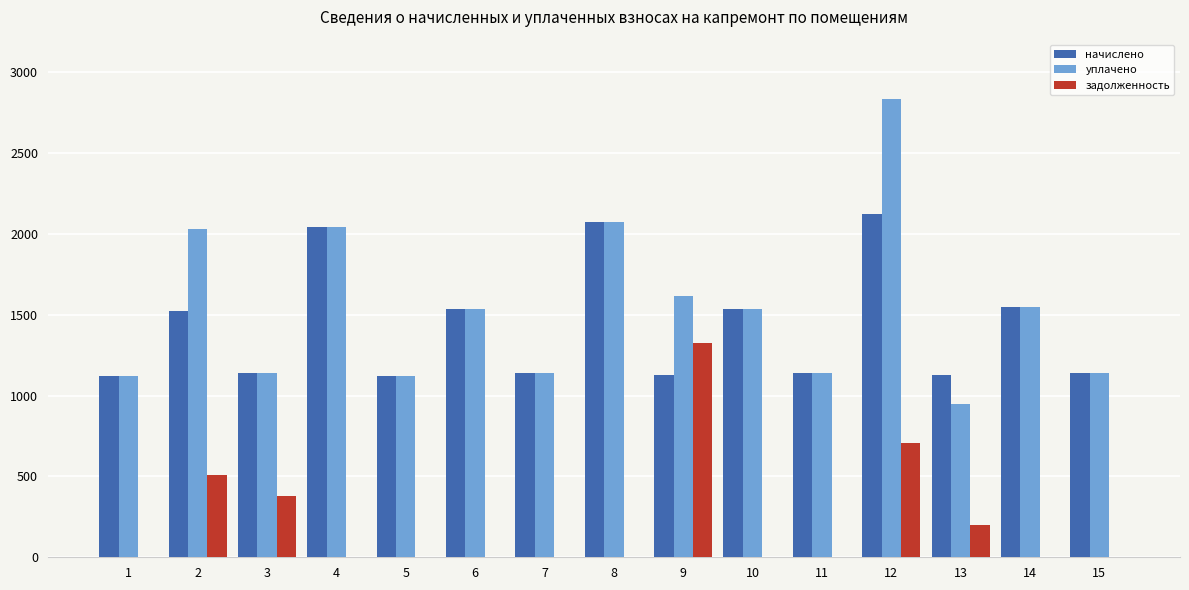

At which category is the sum across all series the highest?

12